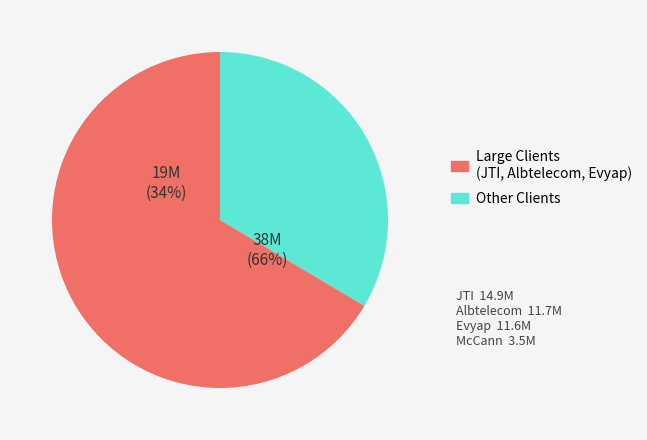

Does JT International account for over 50% of the chart?

No